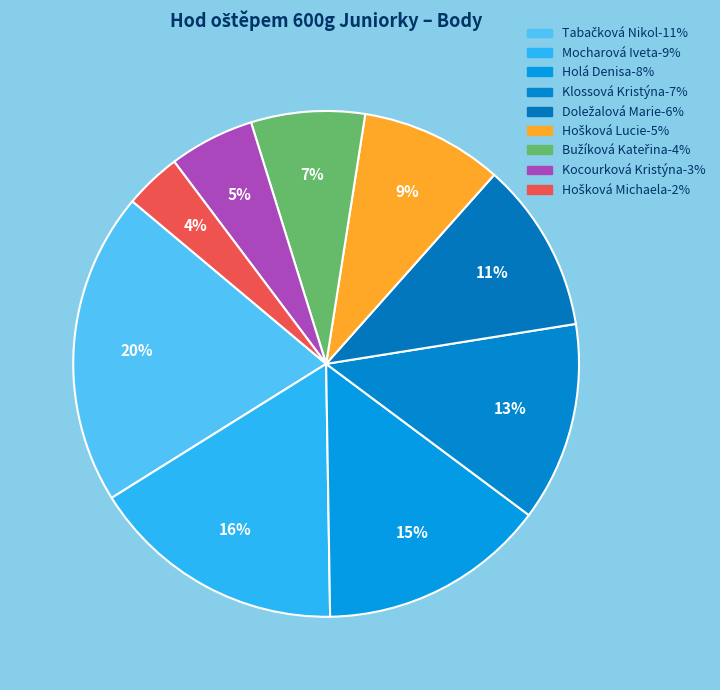

Count the number of slices in the pie.

9